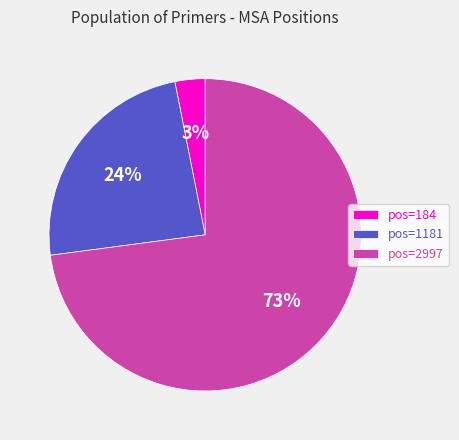

What is the ratio of the value at pos=1181 to the value at pos=2997?

0.3